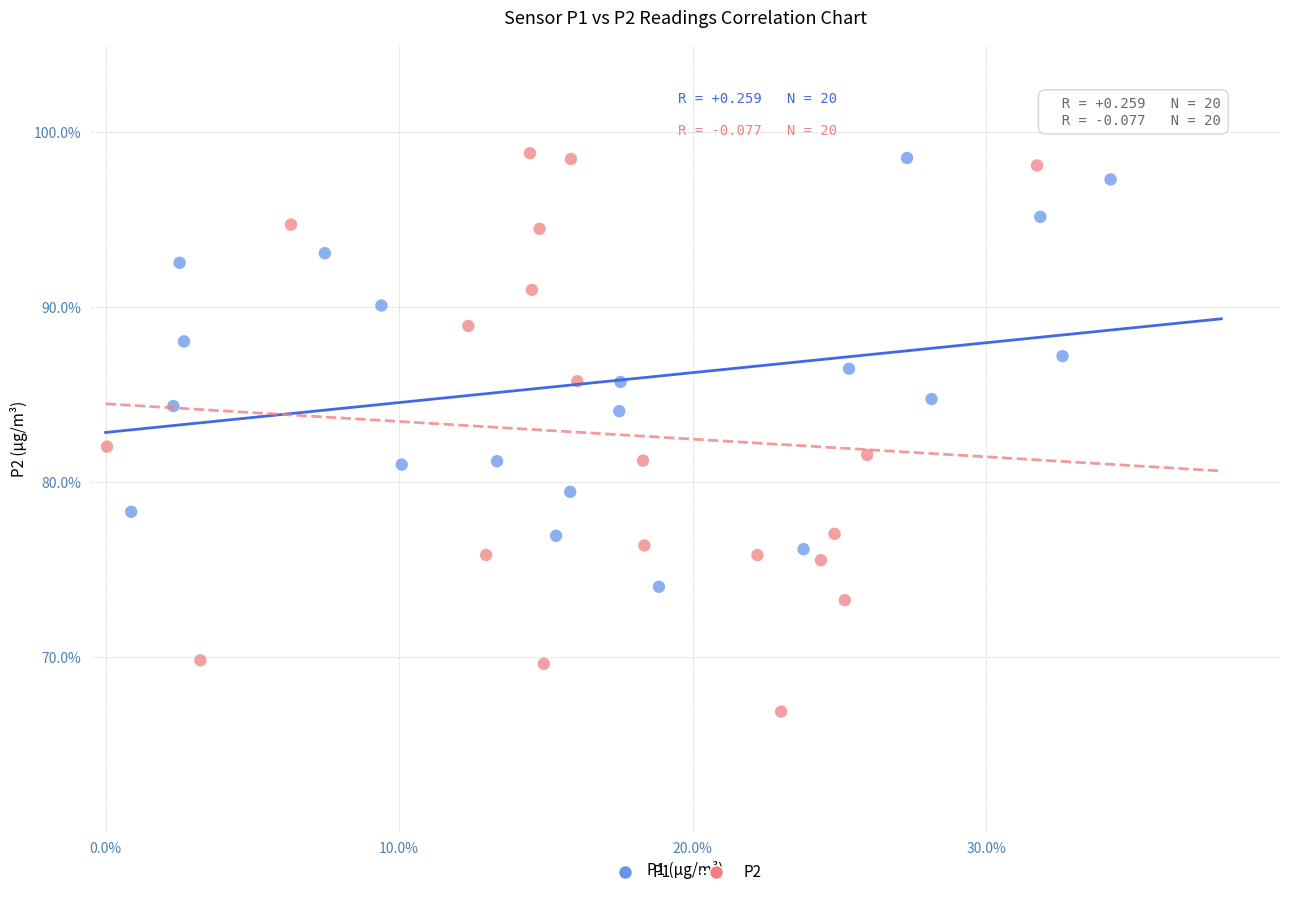

Which series has the widest spread of Y values?

P2